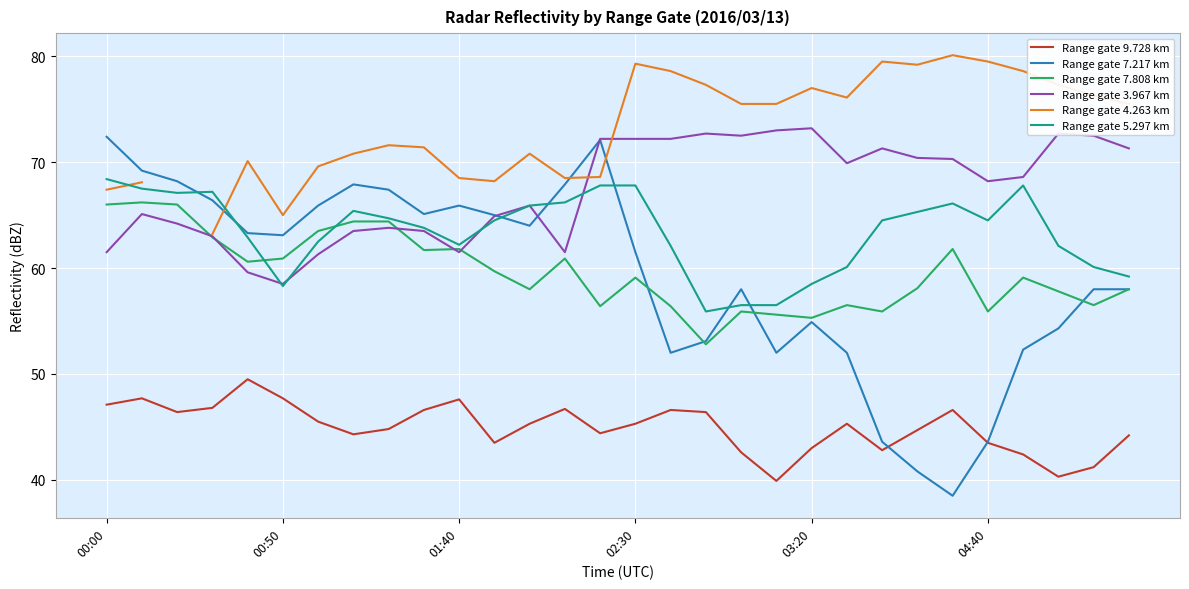

True or false: Range gate 4.263 km and Range gate 7.808 km intersect in this chart.

False